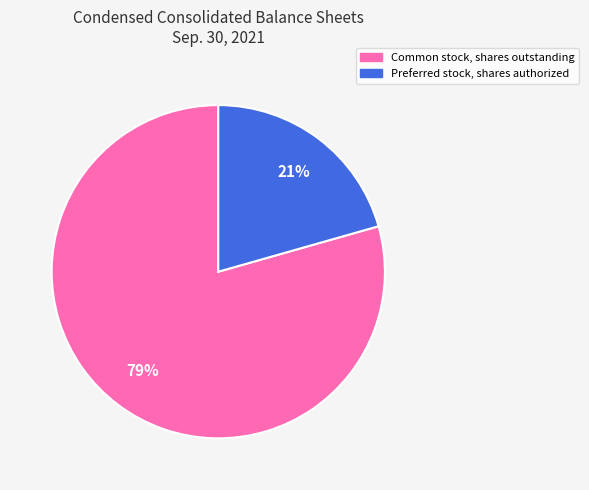

How many slices are in this pie chart?

2